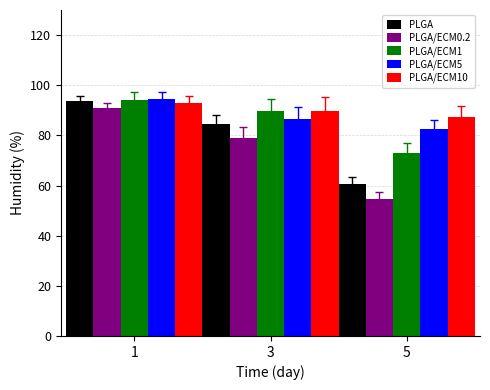

True or false: PLGA/ECM10 has a value of 87.4 at 5.

True